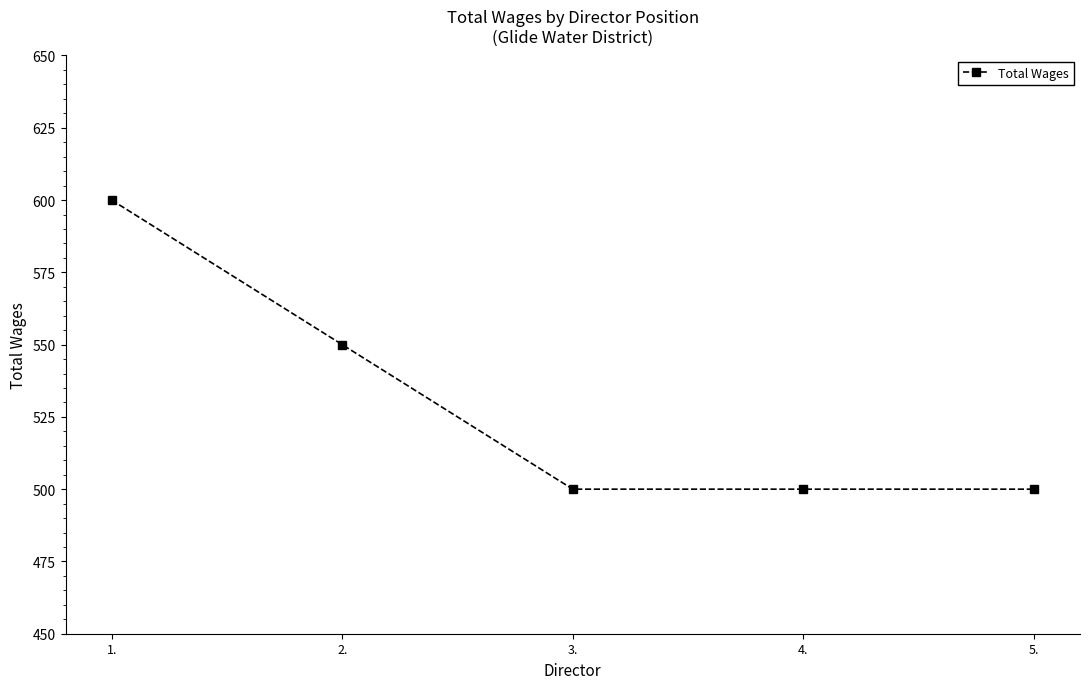

What is the label of the 5th point from the right?

1.